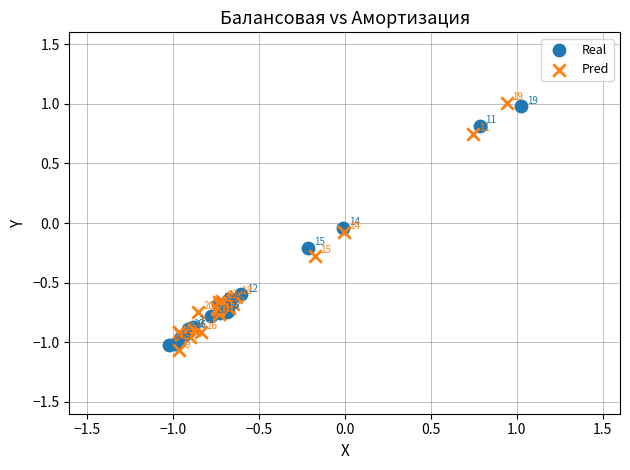

Which series contains the highest Y value?

Pred